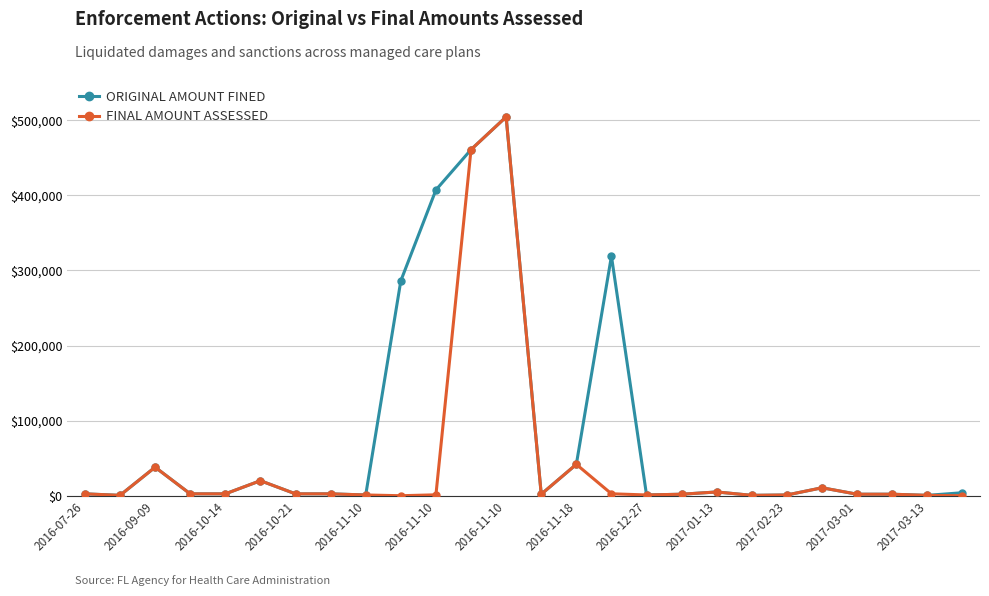

At how many categories does at least one series exceed 56411?

5